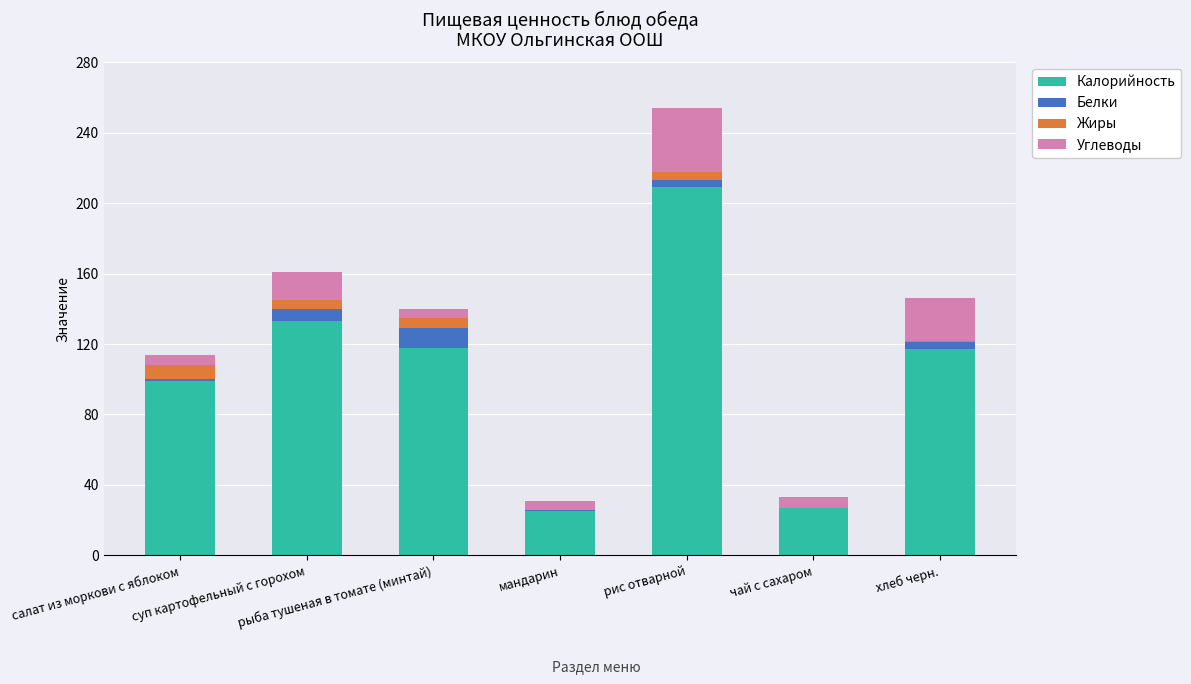

What is the sum of all Калорийность values?

728